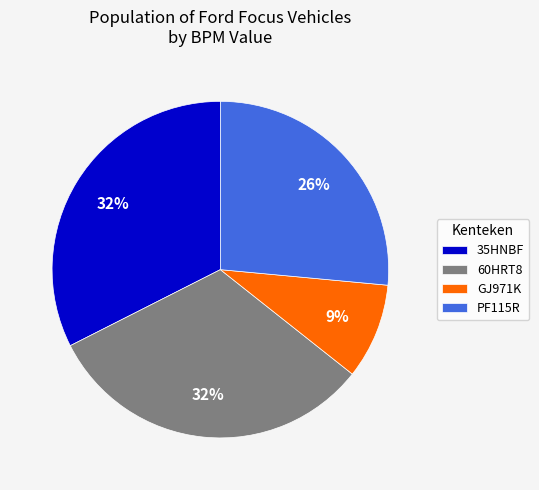

To the nearest percent, what is the difference between the largest and smallest slice percentages?

23%